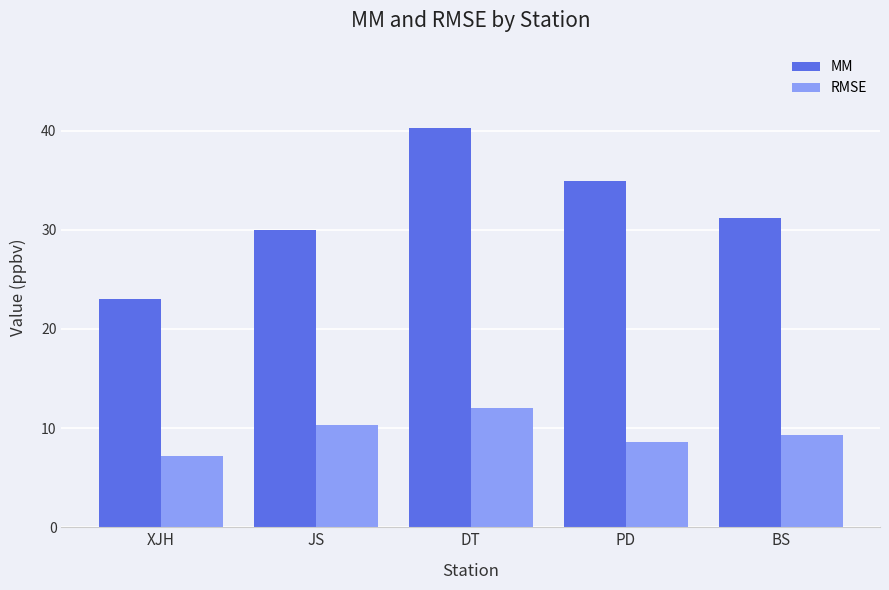

What is the total value across all series at PD?

43.5